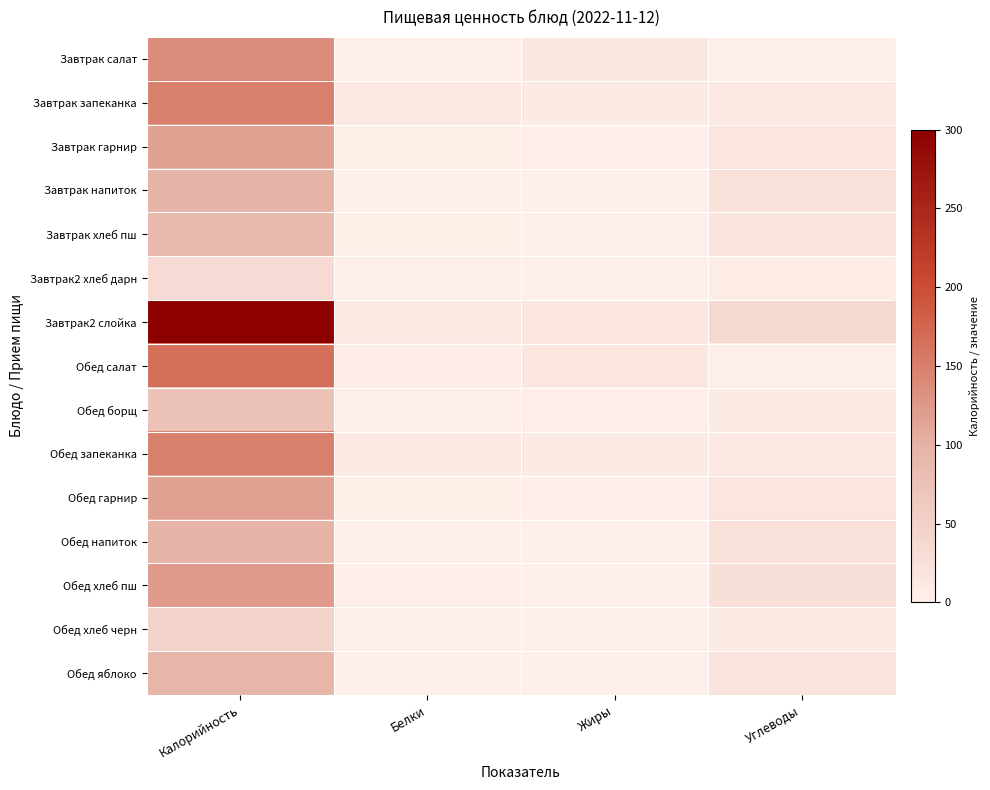

At Белки, list the series in order from largest to smallest.

Завтрак запеканка, Обед запеканка, Завтрак2 слойка, Обед салат, Обед хлеб пш, Завтрак гарнир, Обед гарнир, Завтрак хлеб пш, Обед хлеб черн, Завтрак салат, Обед борщ, Завтрак2 хлеб дарн, Обед яблоко, Завтрак напиток, Обед напиток